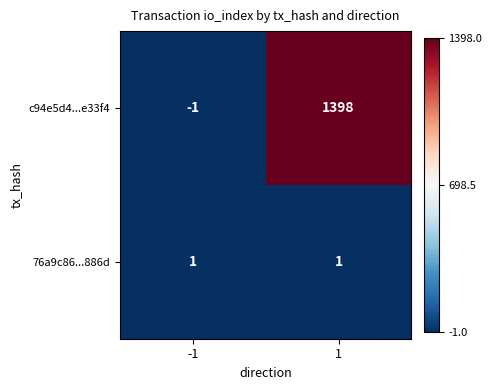

What is the sum of all c94e5d4...e33f4 values?

1397